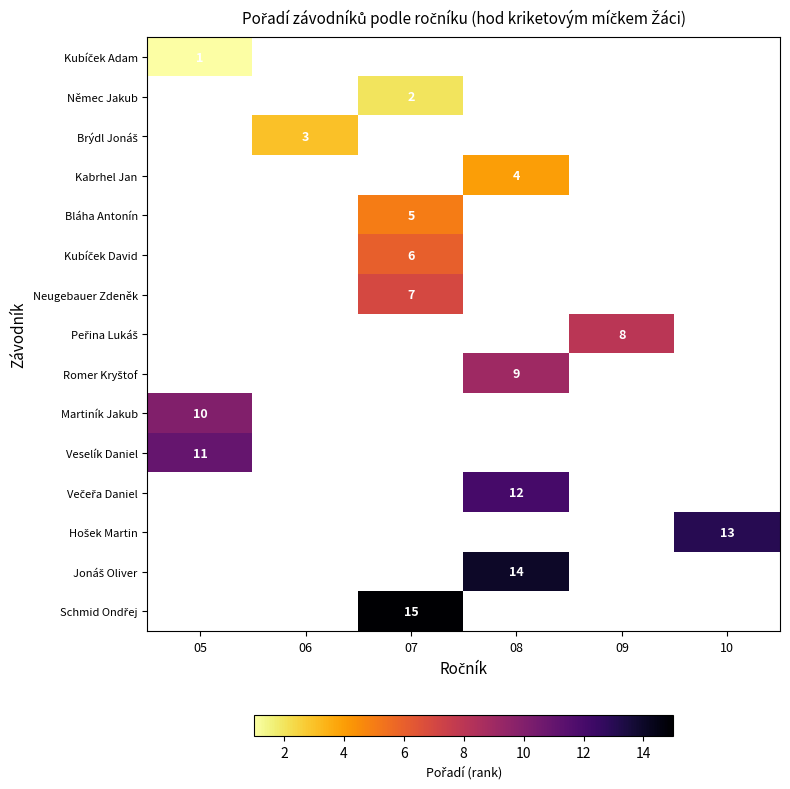

What is the difference between the highest and lowest values at 05?

10.0